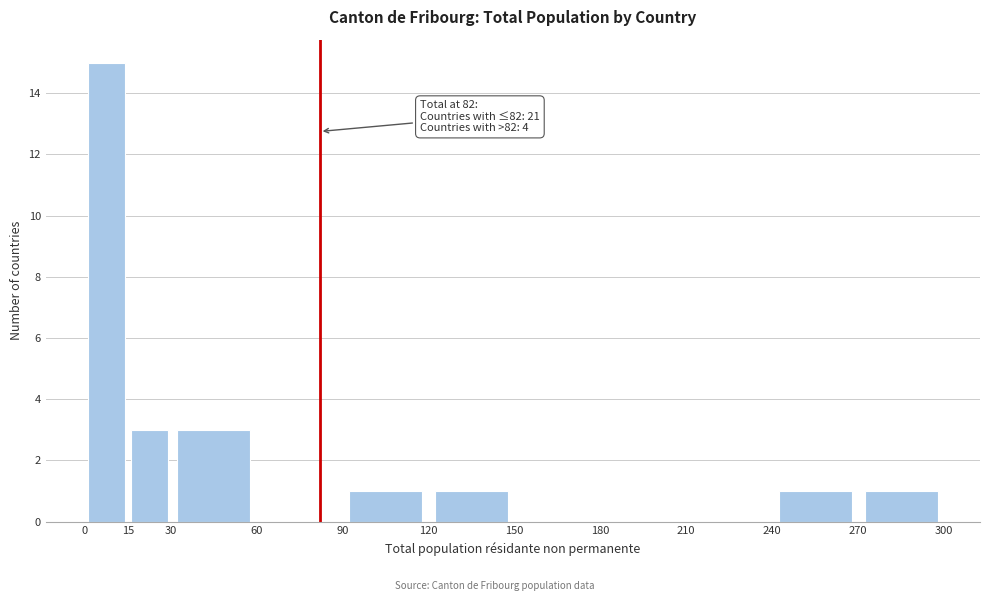

Which range on the x-axis has the tallest bar?

0 to 15